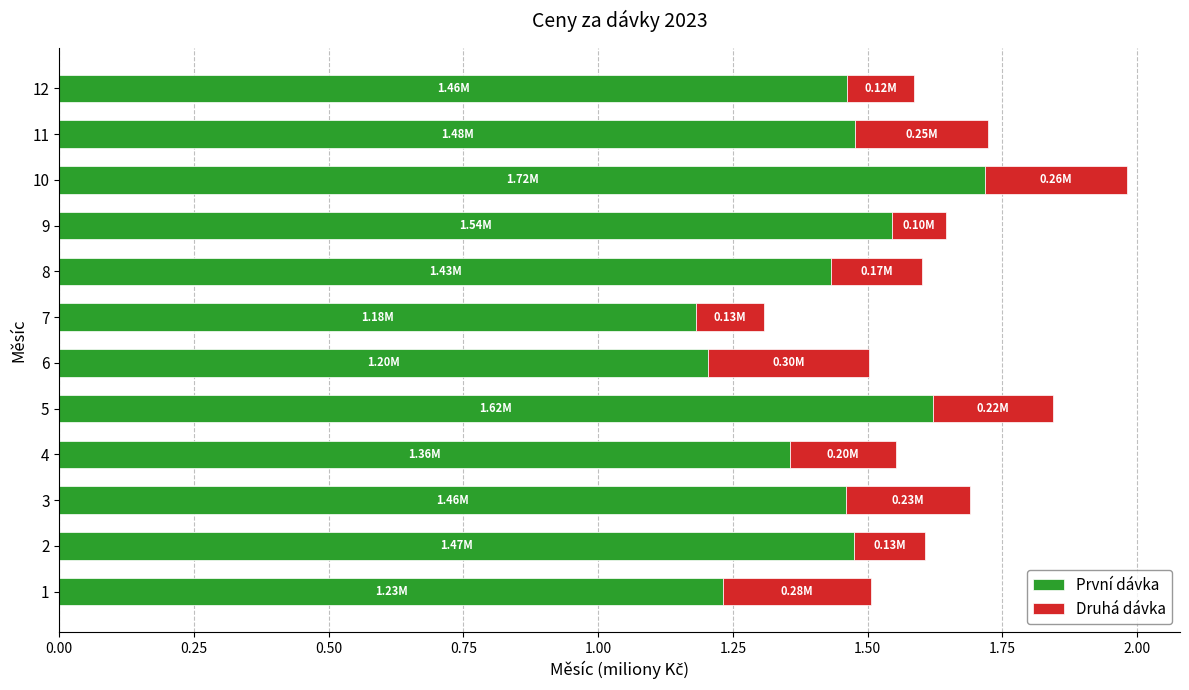

What is the total value across all series at 7?

1.3